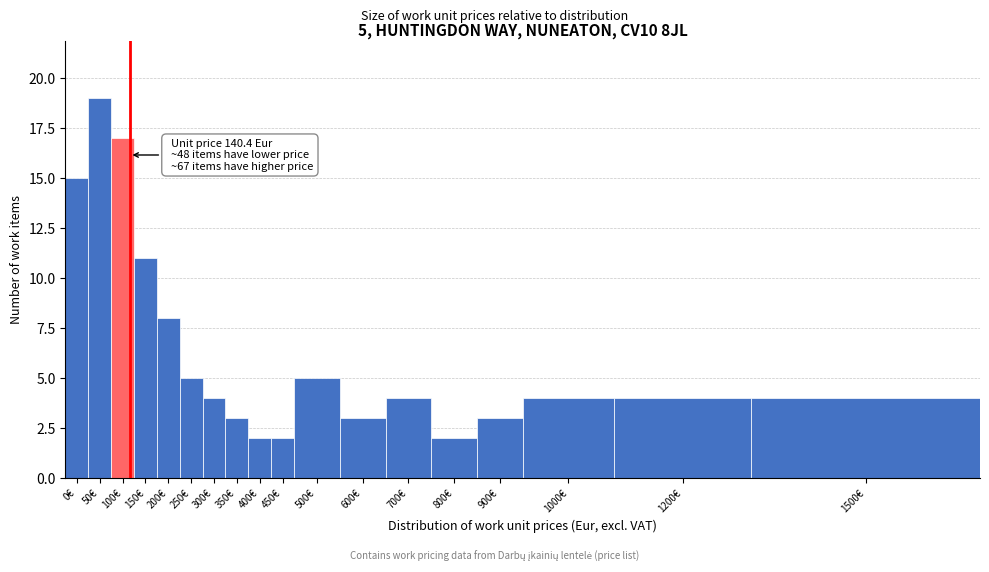

Reading left to right, transcribe all the data shown in this chart.

0€=15	50€=19	100€=17	150€=11	200€=8	250€=5	300€=4	350€=3	400€=2	450€=2	500€=5	600€=3	700€=4	800€=2	900€=3	1000€=4	1200€=4	1500€=4